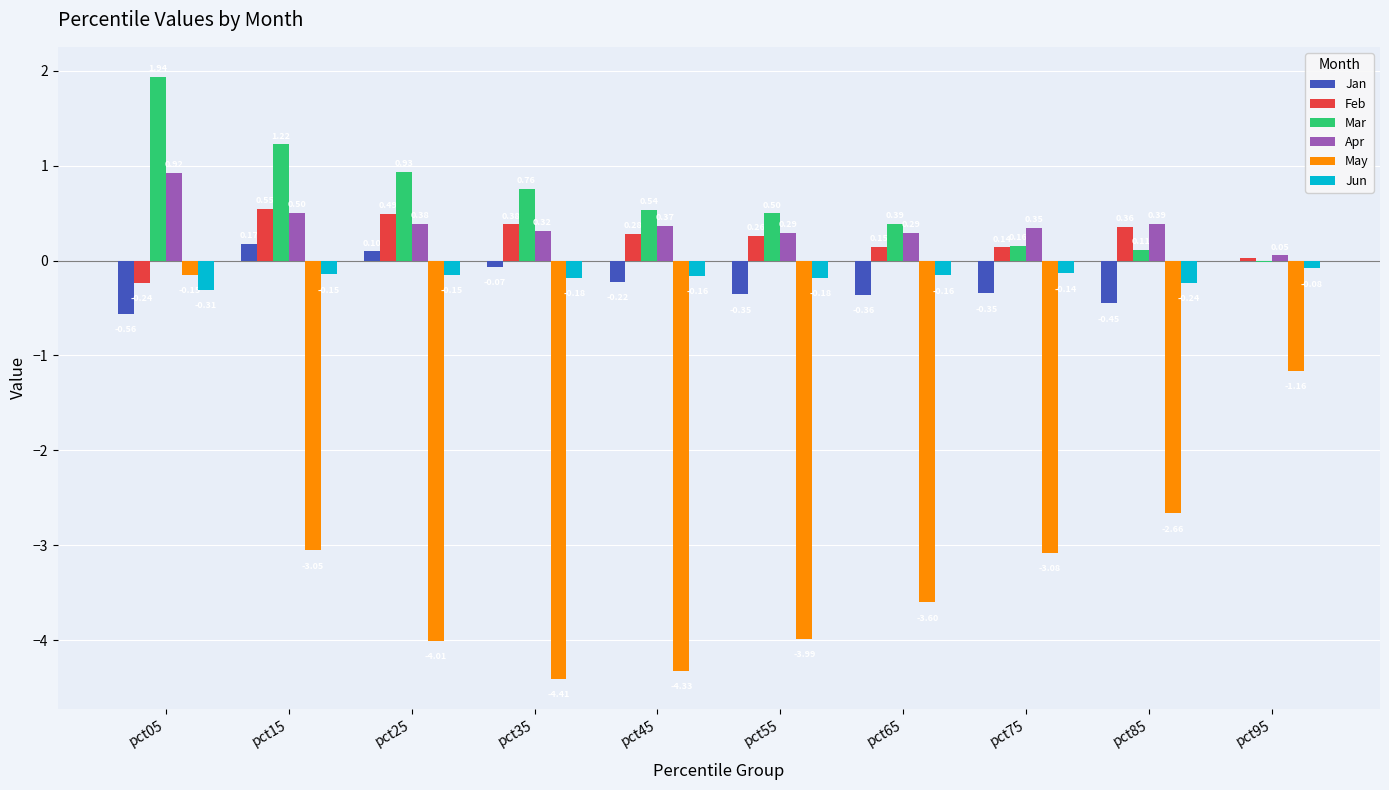

Which series changed the most between pct45 and pct65?

May